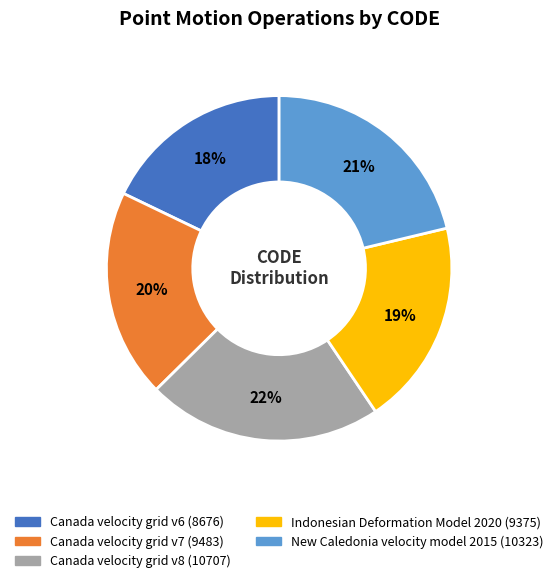

Combined, do Indonesian Deformation Model 2020 and New Caledonia velocity model 2015 account for over 50%?

No